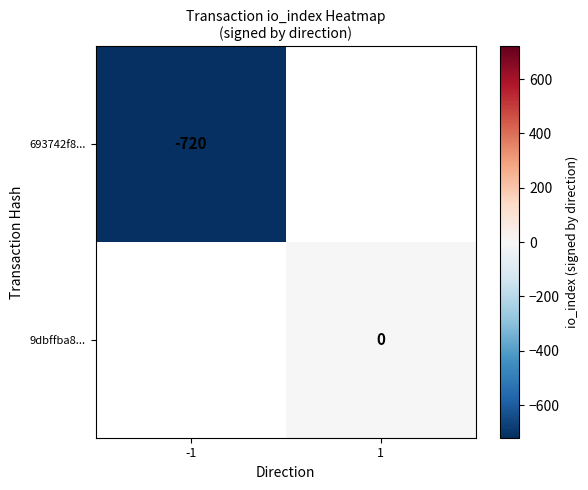

True or false: 693742f8... has a value of -1217 at -1.

False